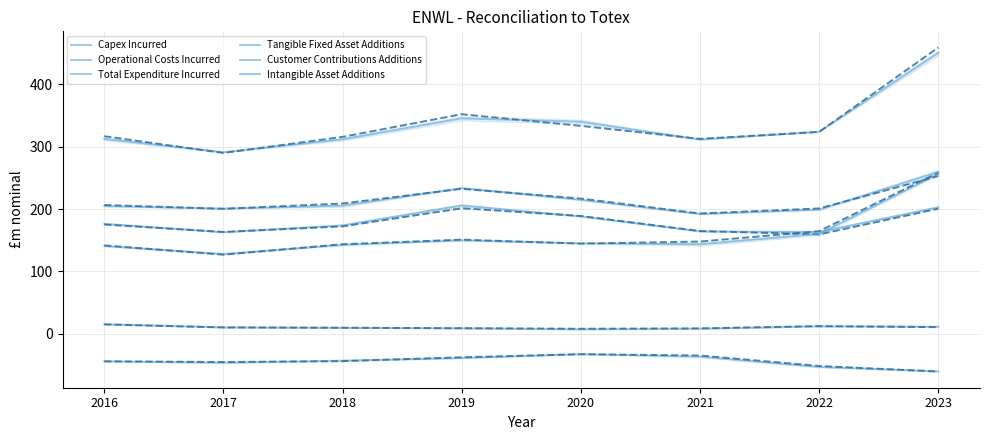

How many categories are shown in the chart?

8